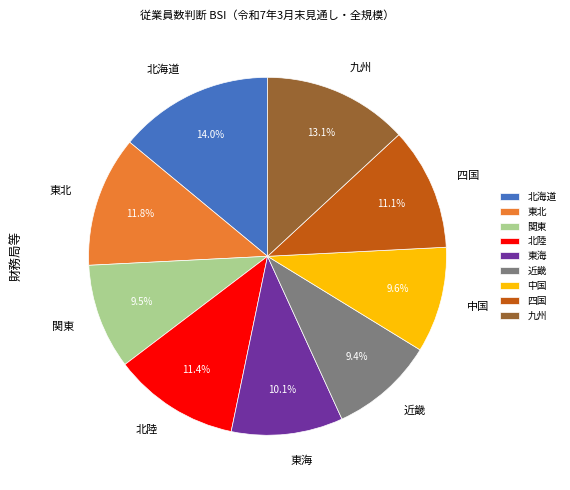

Do 東北 and 九州 together represent more than half of the pie?

No